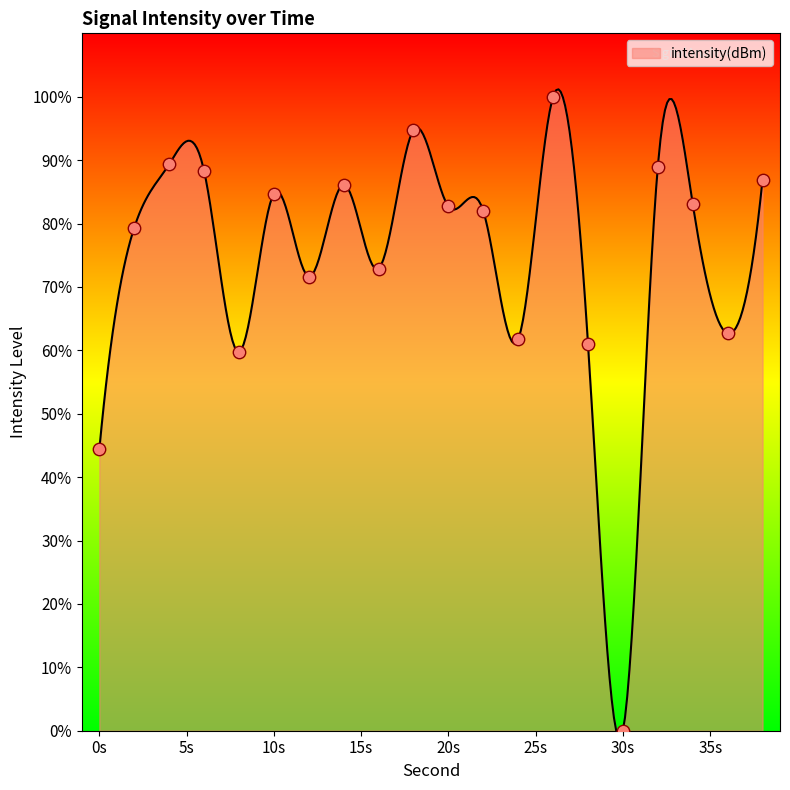

What is the change in value from 20 to 26?

+17.3